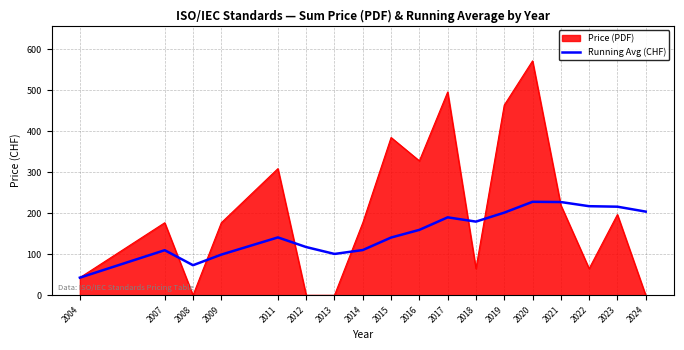

Rank the series by their maximum value, from highest to lowest.

Price (PDF), Running Avg (CHF)